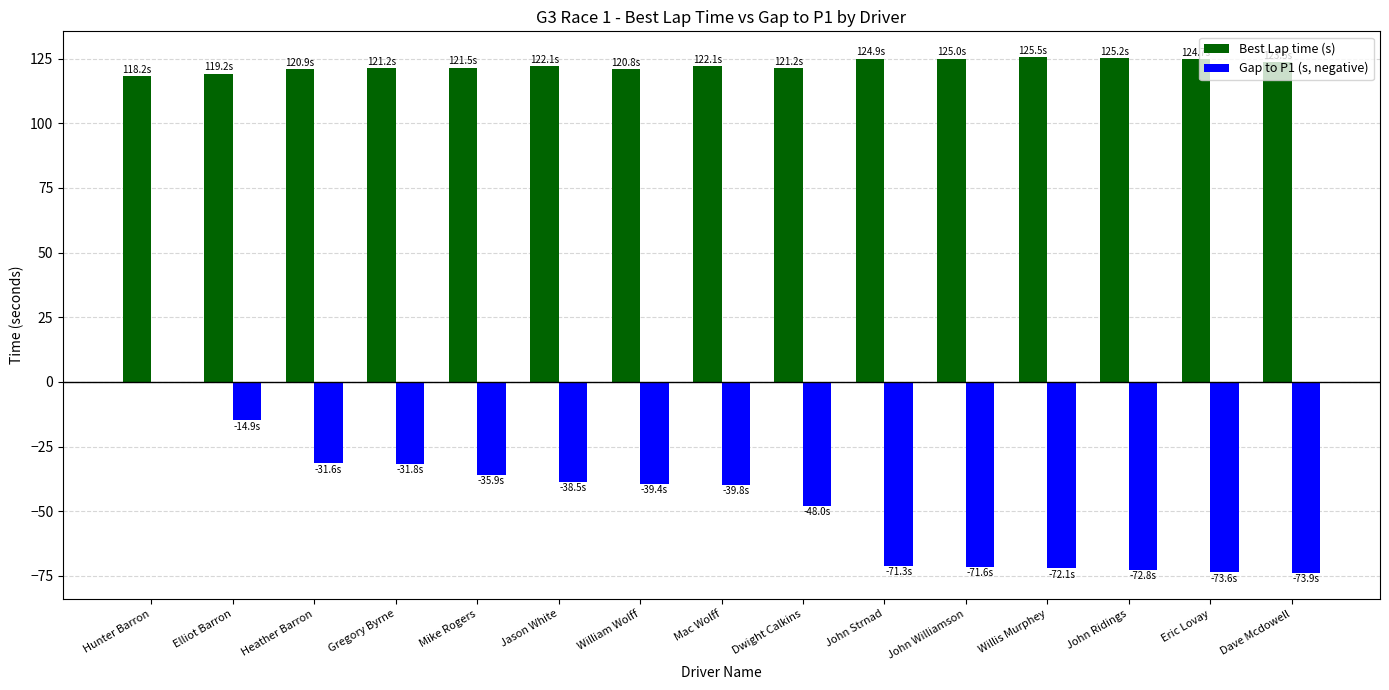

Which series changed the most between Dwight Calkins and John Strnad?

Gap to P1 (s, negative)